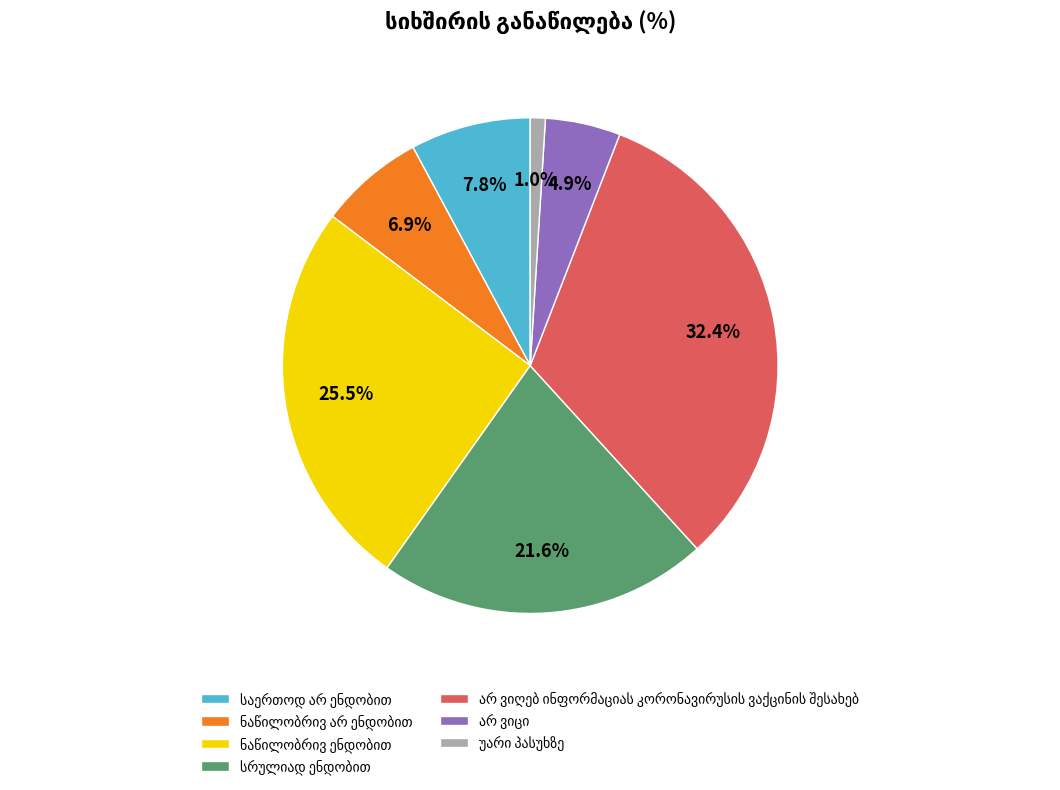

Does any single category account for the majority?

No